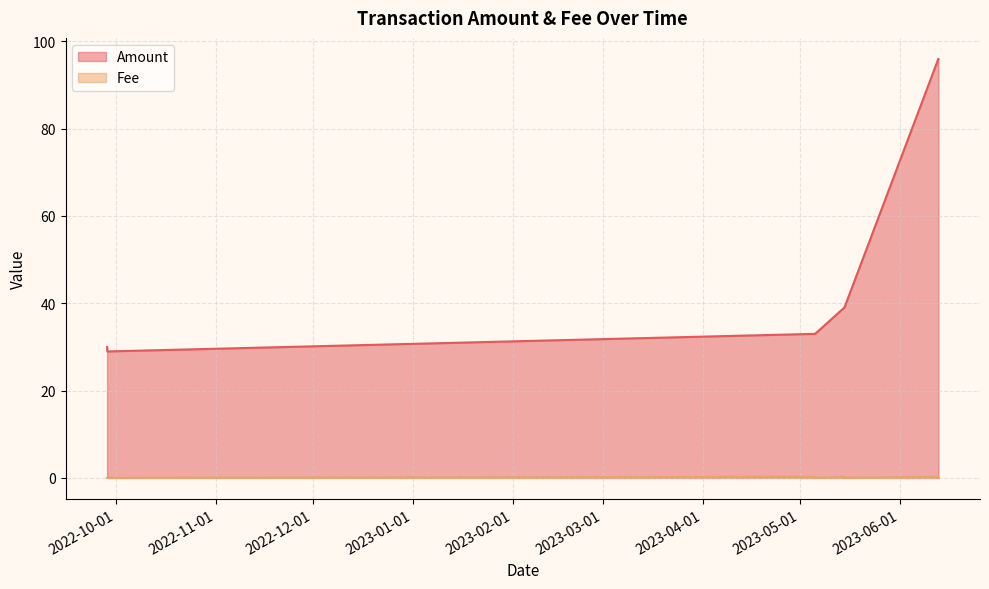

Reading left to right, transcribe all the data shown in this chart.

Amount: 30.0	29.0	33.0	33.0	39.0	39.0	96.0	96.0
Fee: 0.0	0.0	0.2	0.0	0.2	0.0	0.2	0.0